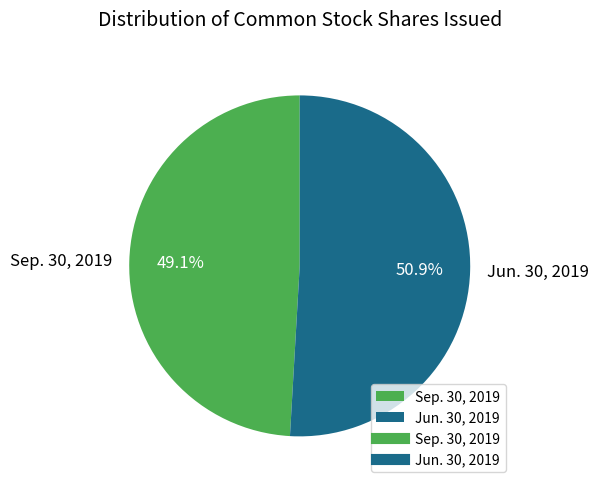

Does any single category account for the majority?

Yes